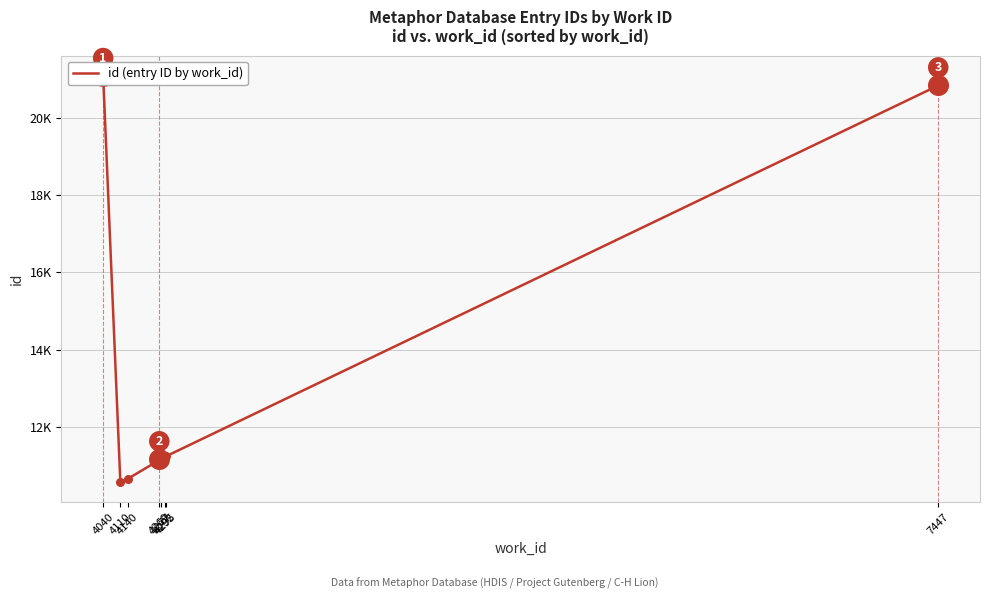

Between 4295 and 4292, which is larger?

4295